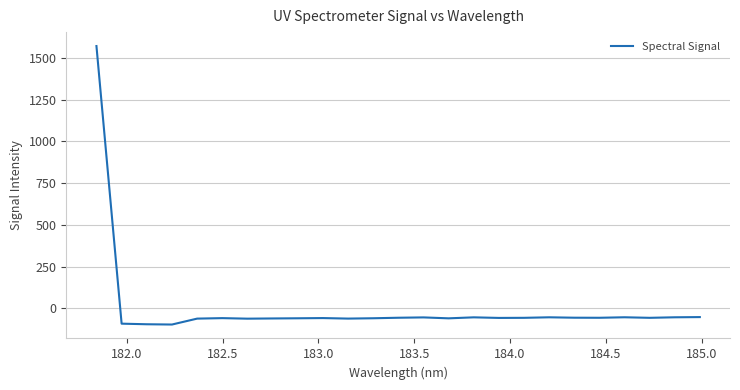

What is the minimum value shown in the chart?

-96.6